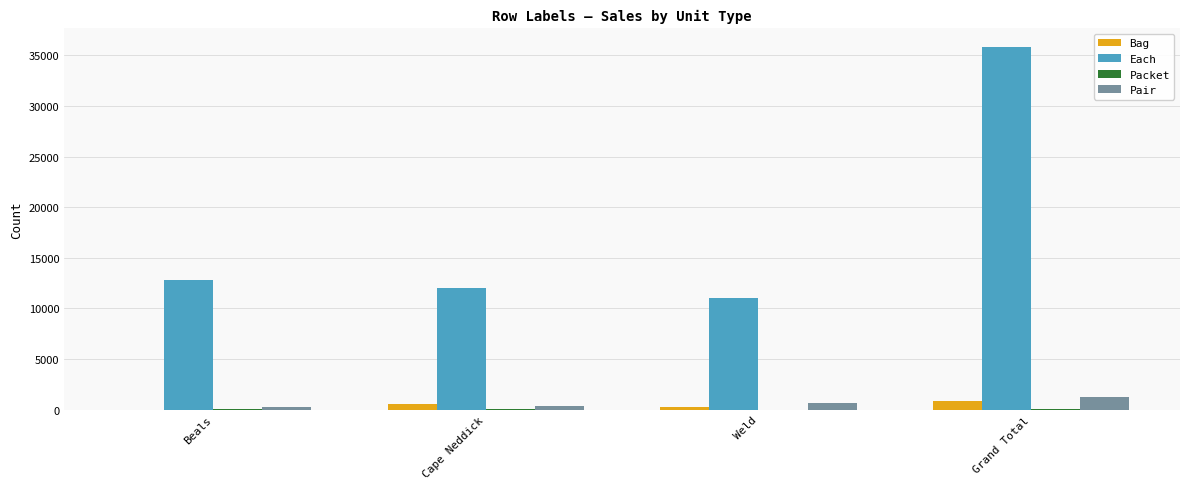

True or false: Pair has a value of 624 at Weld.

True